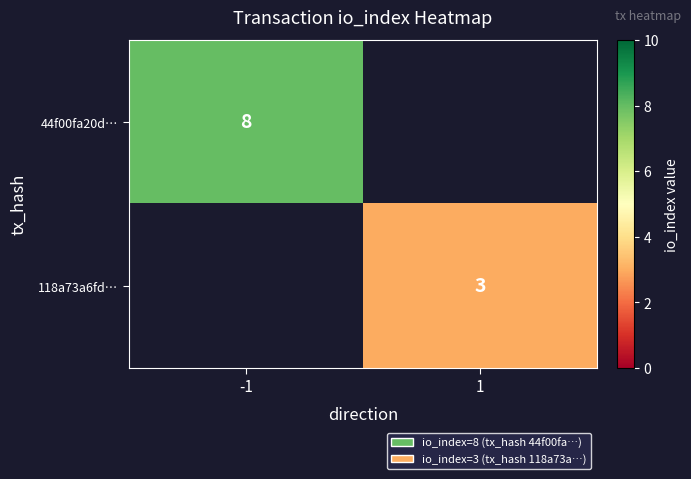

Is it true that 44f00fa20d… equals 3 at -1?

False